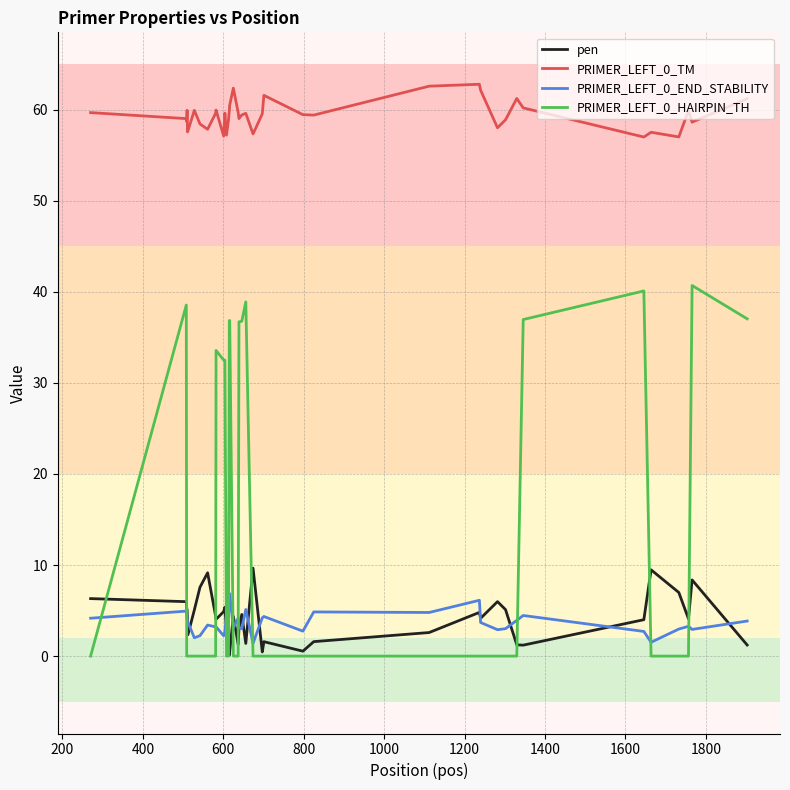

Which series has the largest total across all categories?

PRIMER_LEFT_0_TM